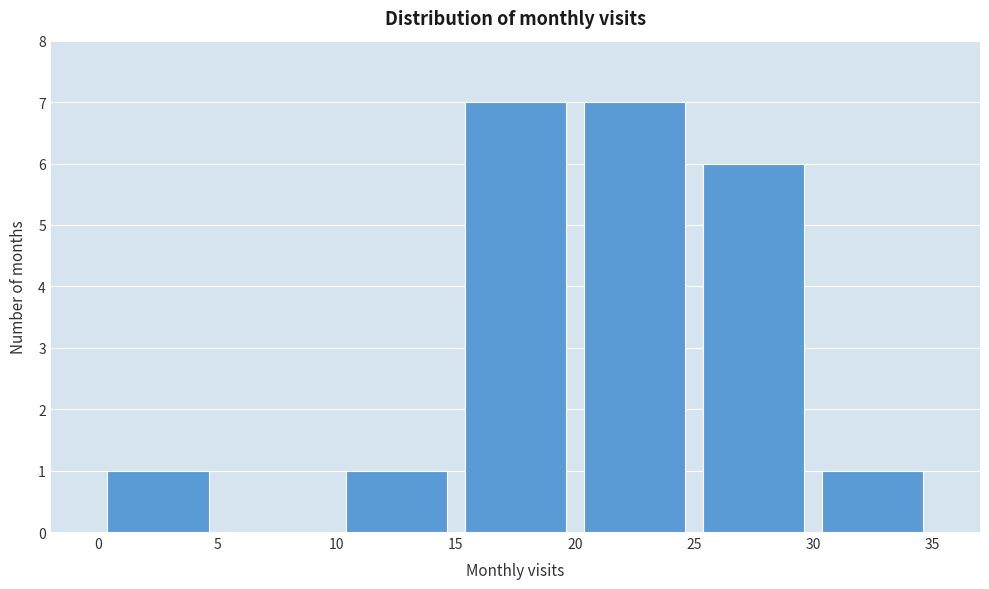

Reading left to right, list every bar in this chart as the range it spans on the x-axis followed by its height. The values are not printed on the chart, so give them approximately, as read against the axis.

0 to 5: 1
5 to 10: 0
10 to 15: 1
15 to 20: 7
20 to 25: 7
25 to 30: 6
30 to 35: 1